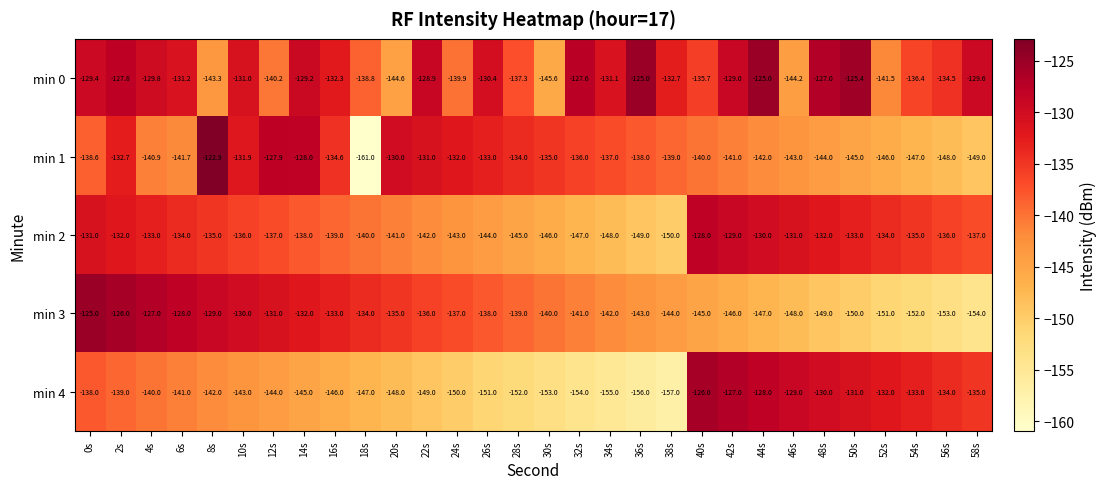

At which label does min 2 reach its minimum?

38s